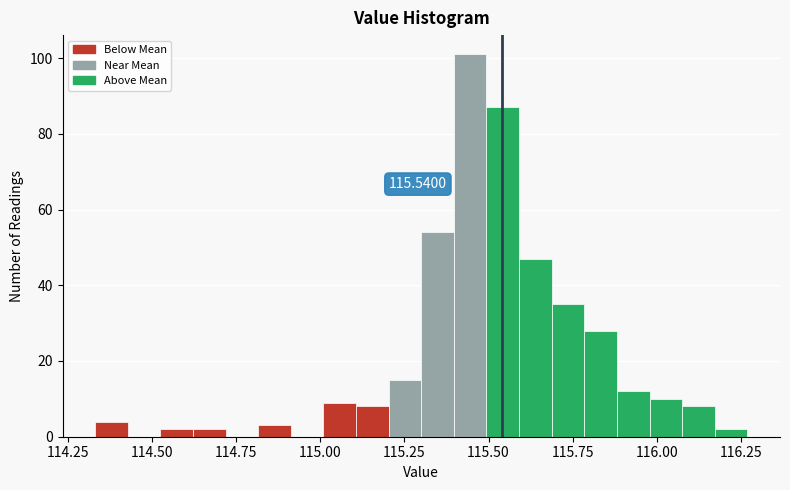

Read against the x-axis, roughly where is the centre of the tallest bar?

115.45